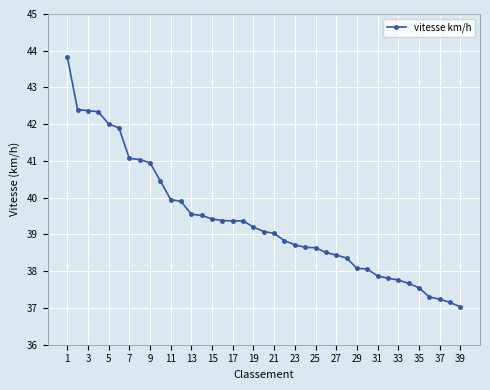

What is the minimum value shown in the chart?

37.0